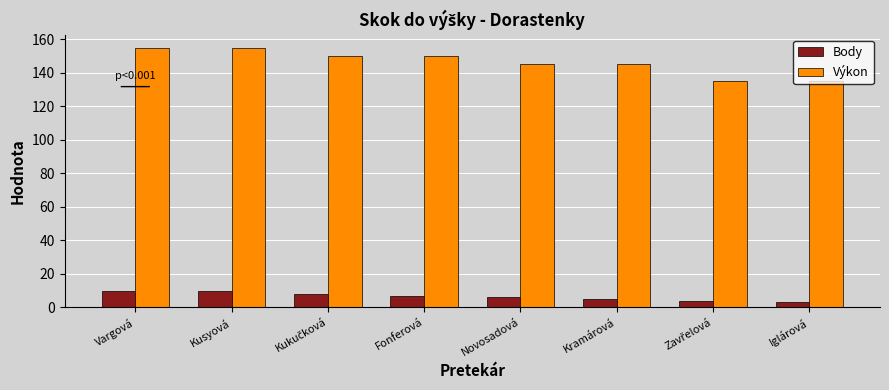

List the series in order of their overall mean, lowest first.

Body, Výkon